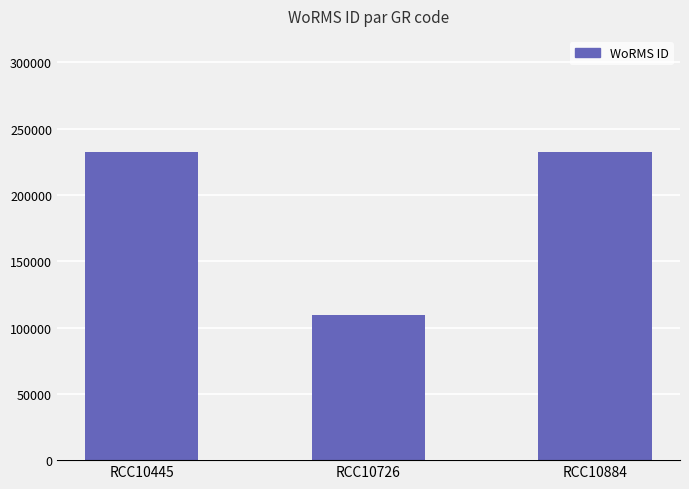

Reading left to right, transcribe all the data shown in this chart.

232785	109475	232785